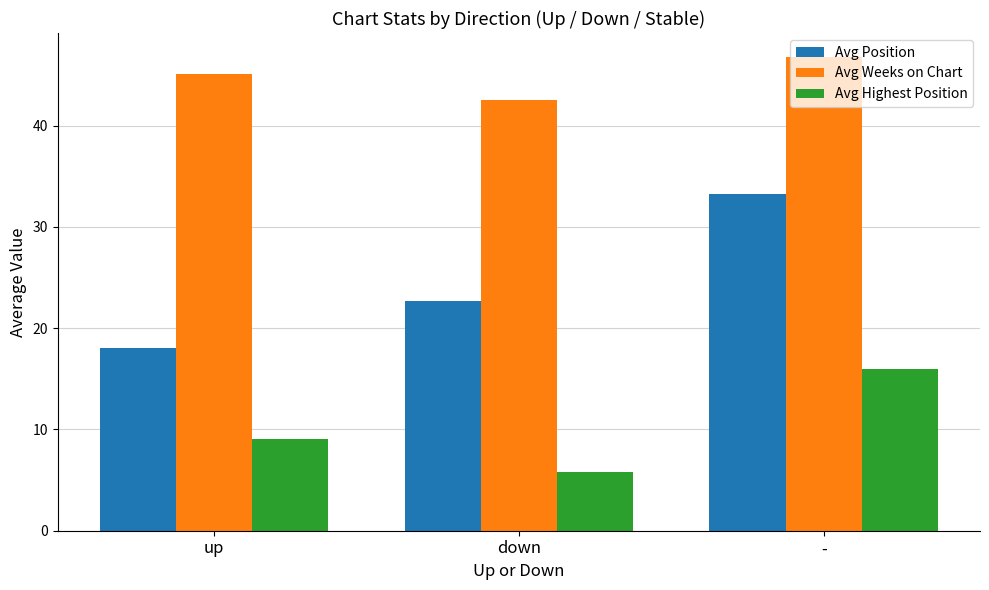

How many values in the Avg Position series are below 22?

1